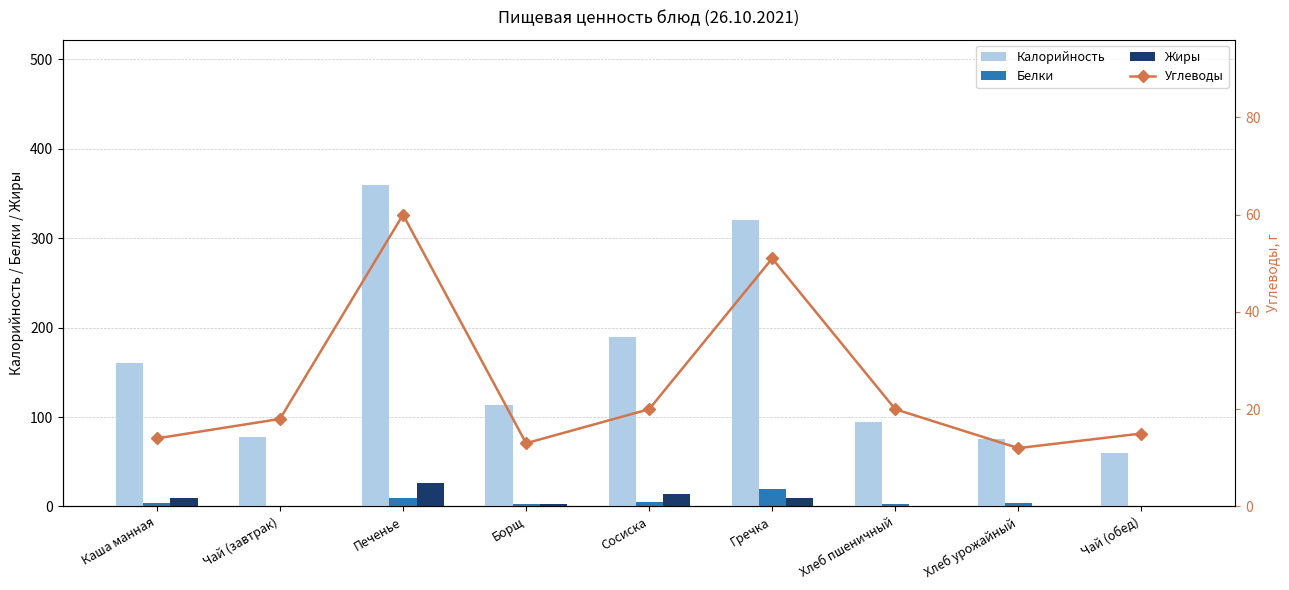

Rank the series at Хлеб урожайный from lowest to highest value.

Жиры, Белки, Углеводы, Калорийность